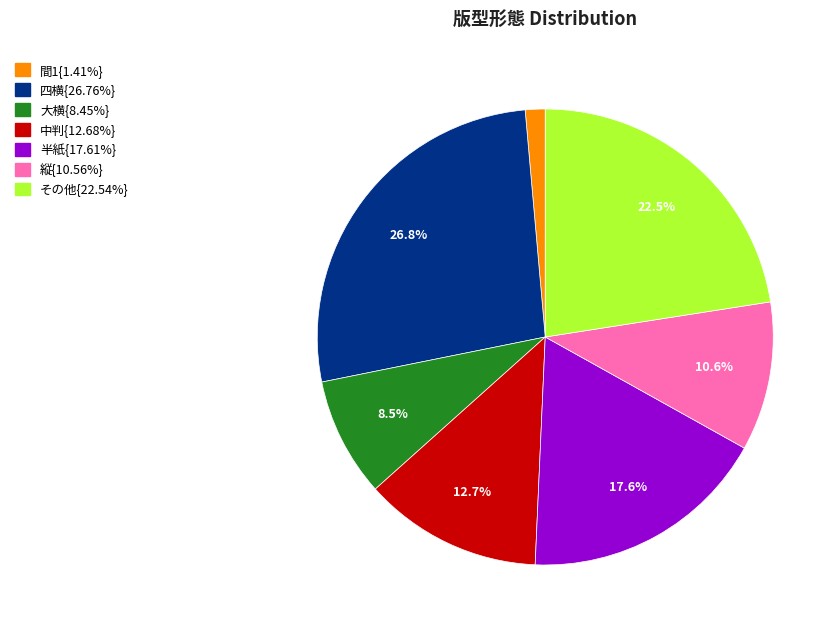

Does any single category account for the majority?

No